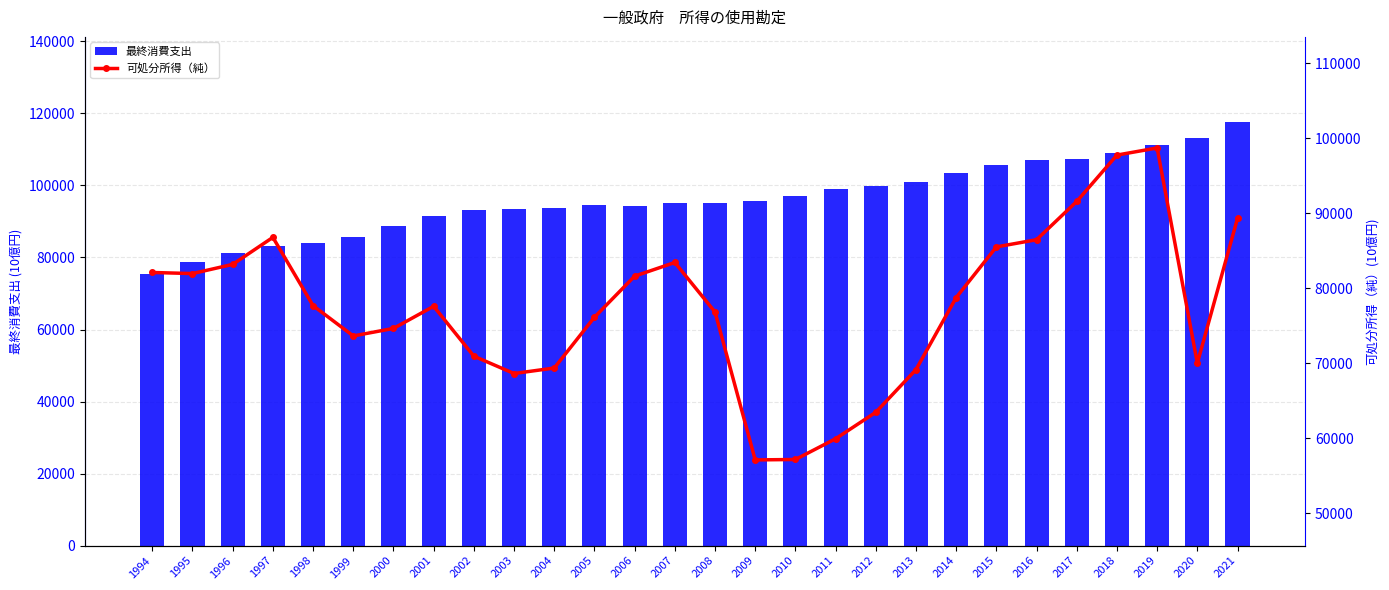

What are all the series names shown in the legend?

最終消費支出, 可処分所得（純）